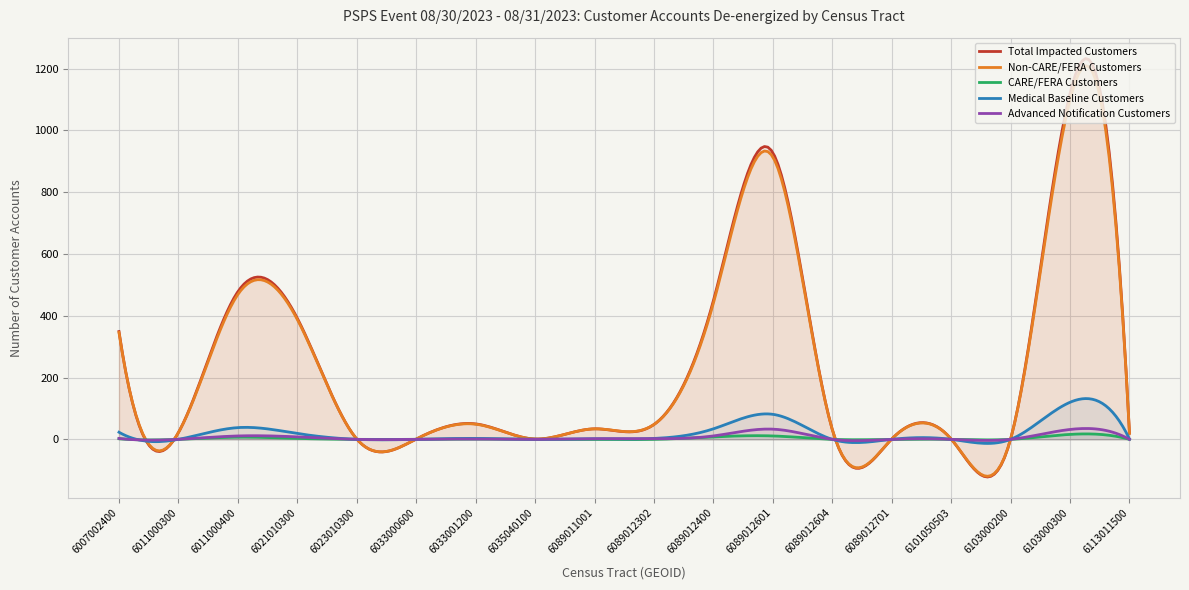

True or false: Advanced Notification Customers has more than 0 interior local peaks.

True